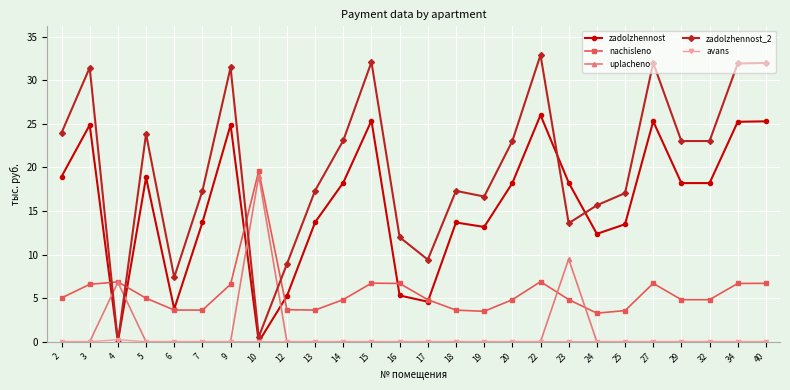

True or false: nachisleno has more than 2 points higher than both neighbors.

True